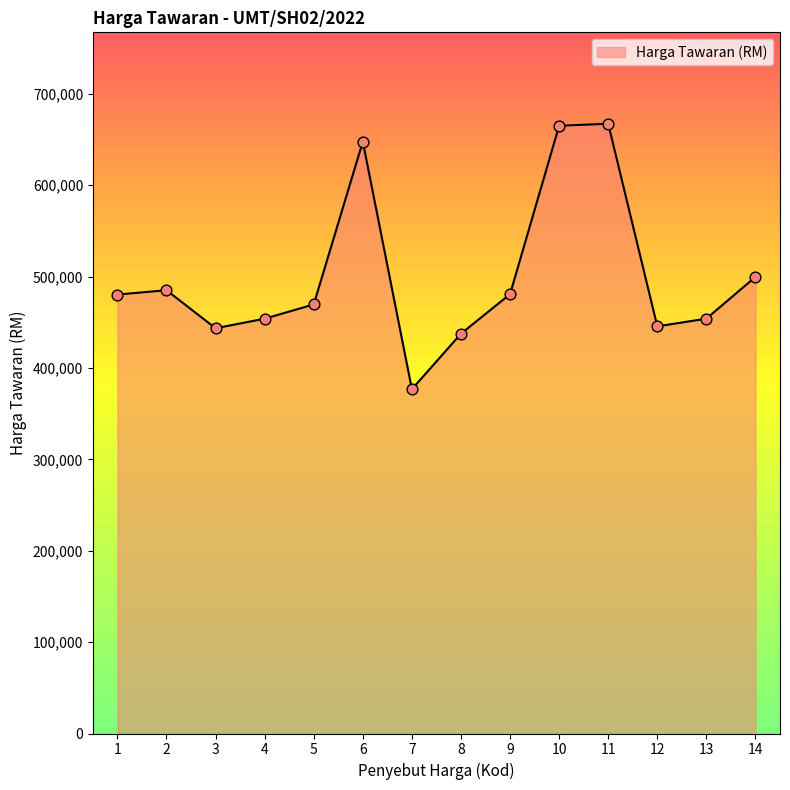

What is the change in value from 1 to 11?

+186850